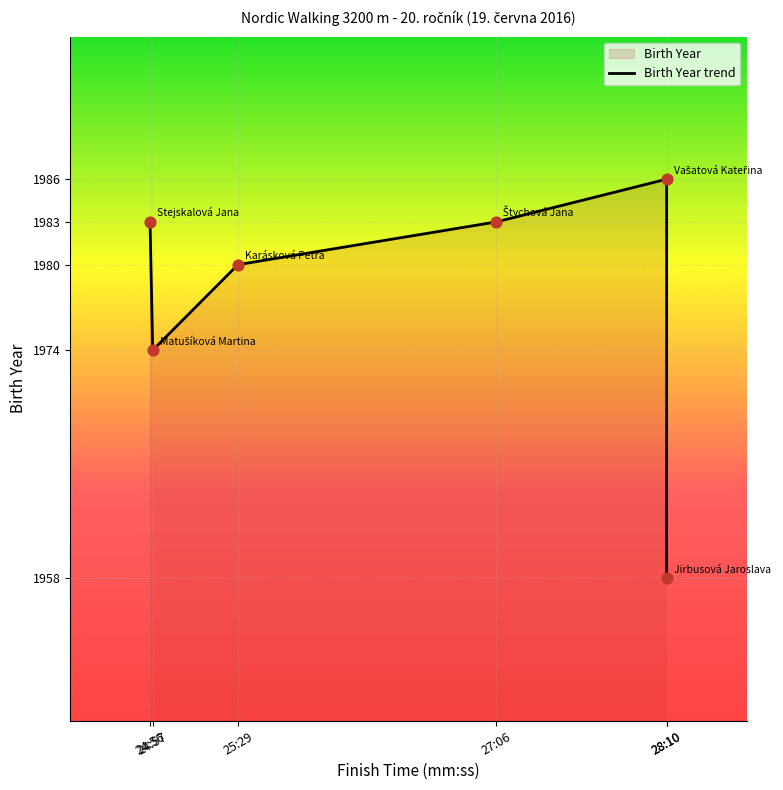

What is the ratio of the value at 28:10 to the value at 24:57?

1.0